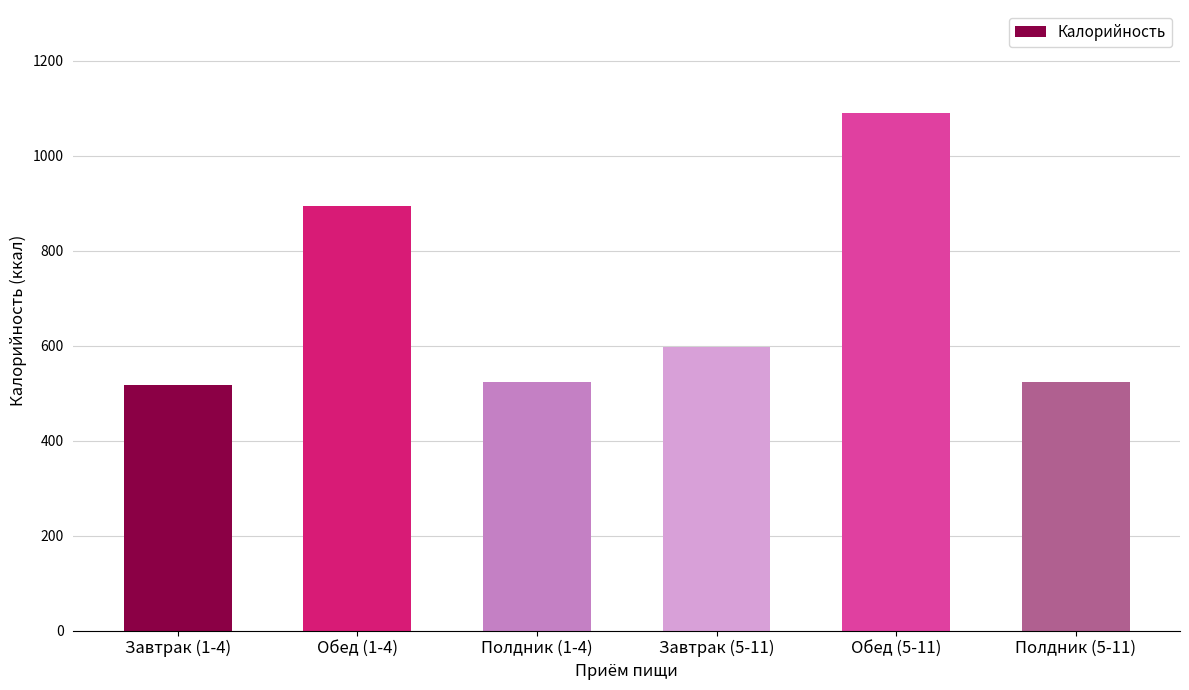

How many values are below 597?

3